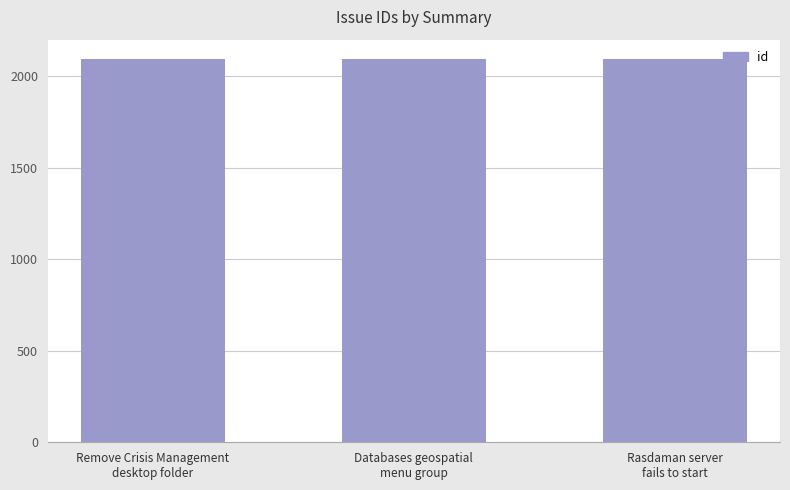

What is the change in value from Remove Crisis Management
desktop folder to Rasdaman server
fails to start?

-2